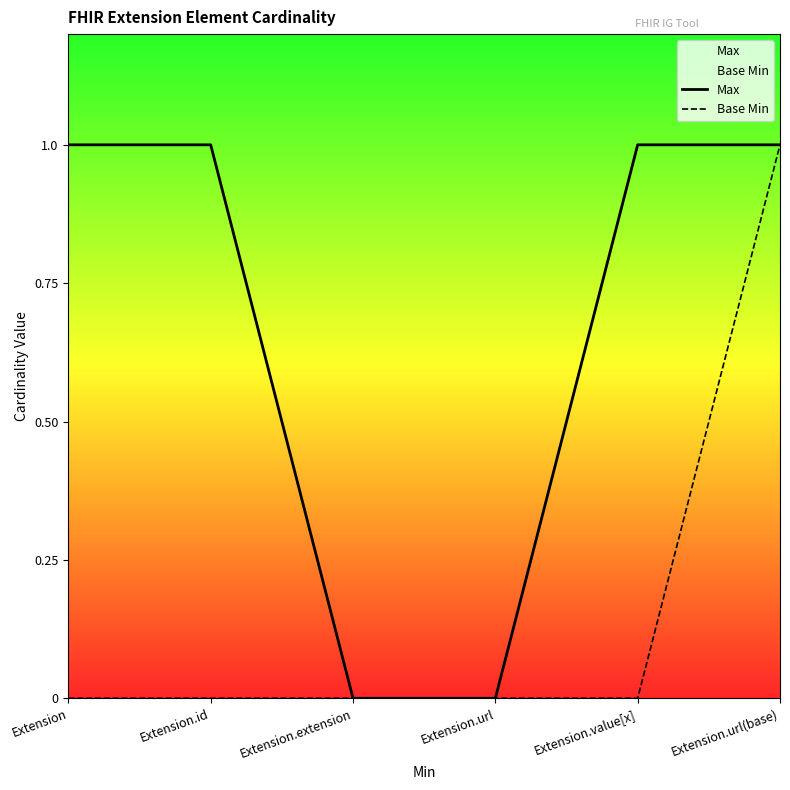

How many Max values are between 0 and 1?

6